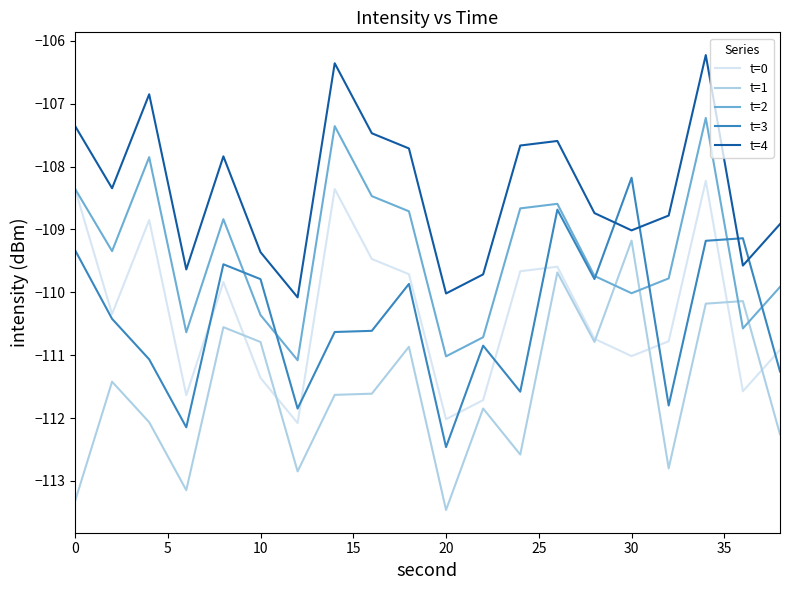

How many distinct data groups are displayed?

5